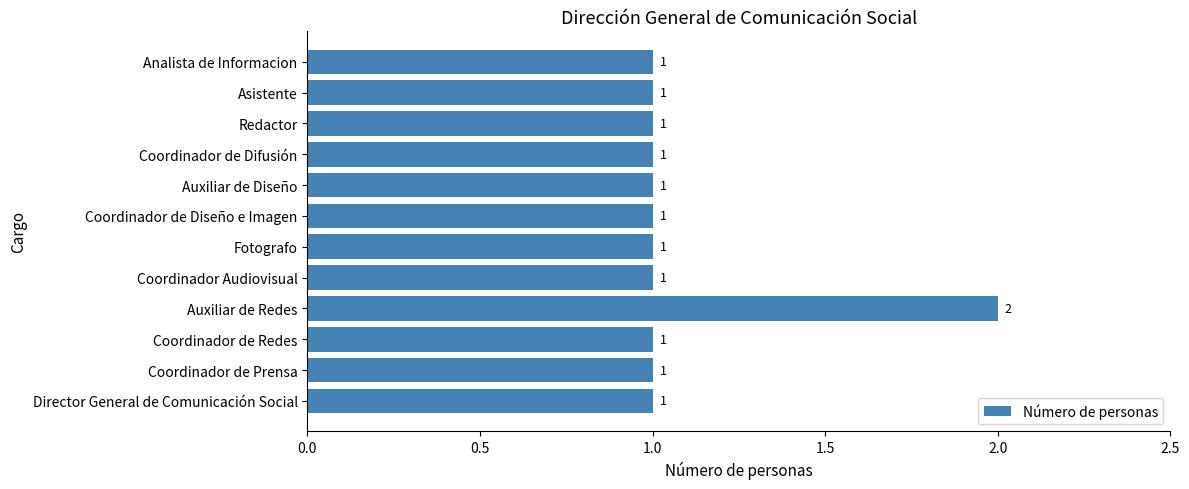

Are the bars grouped side by side (vs. stacked)?

No